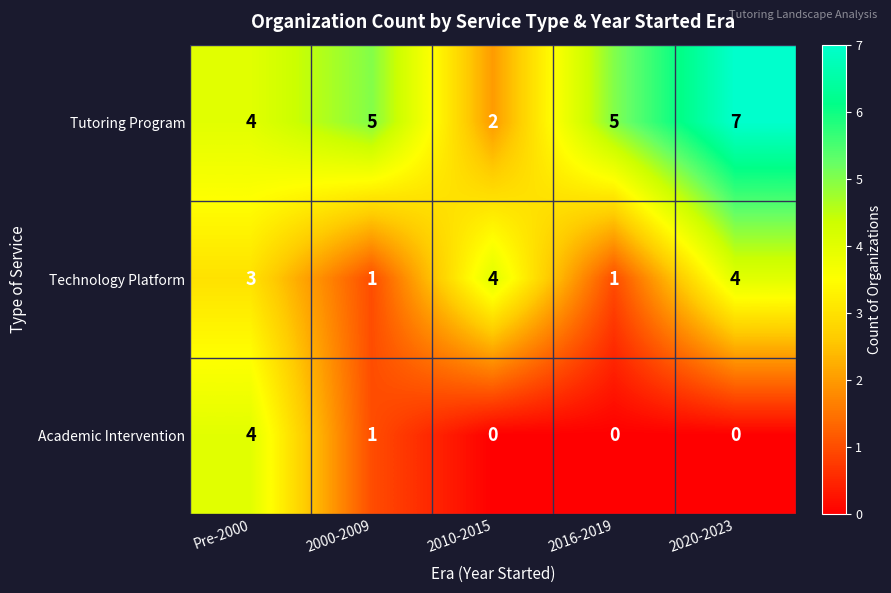

What is the greatest value displayed?

7